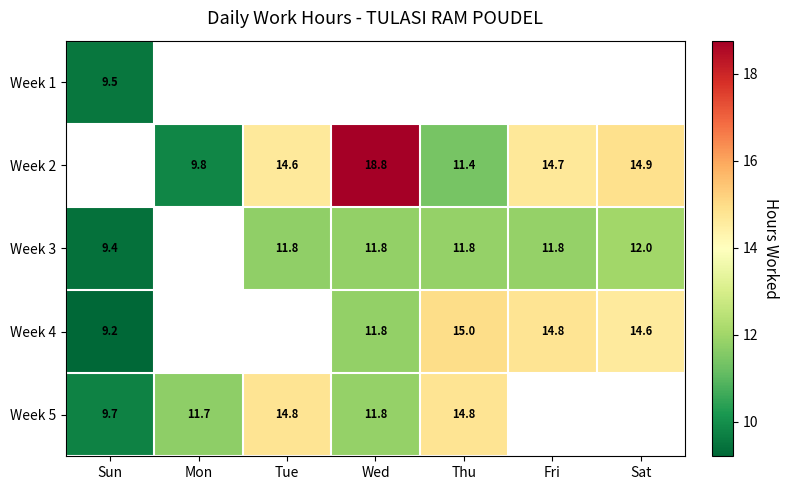

Is the value of Week 1 at Sun greater than the value of Week 4 at Thu?

No